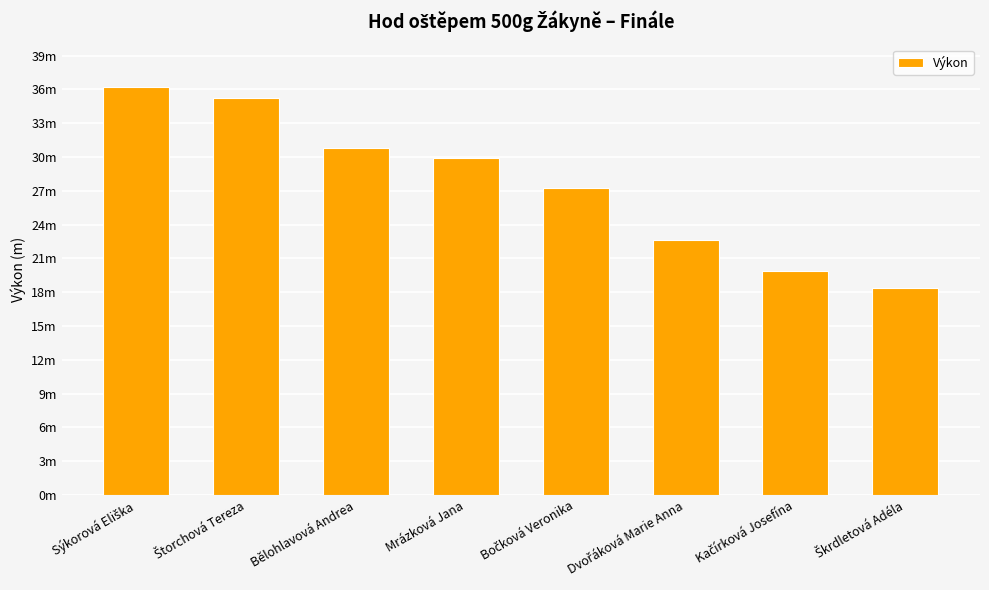

At which category does the chart reach its peak across all series?

Sýkorová Eliška